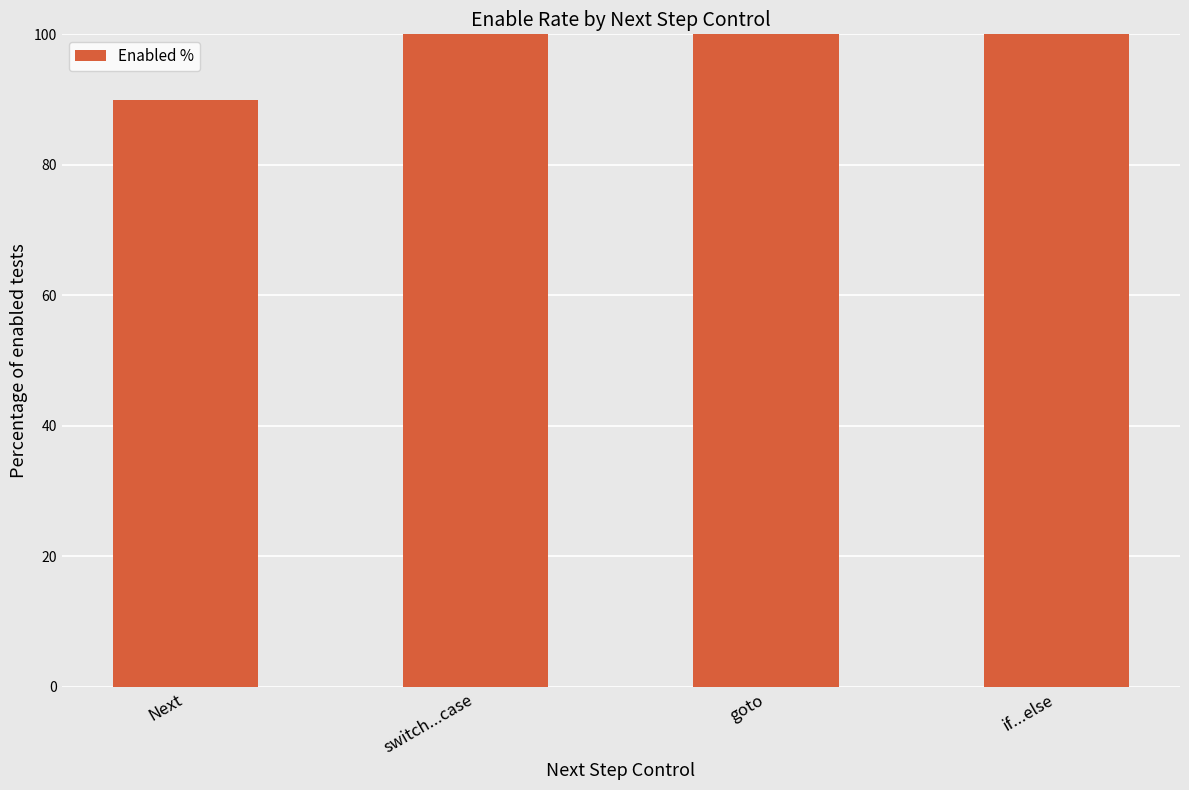

How many values are between 100 and 101?

3